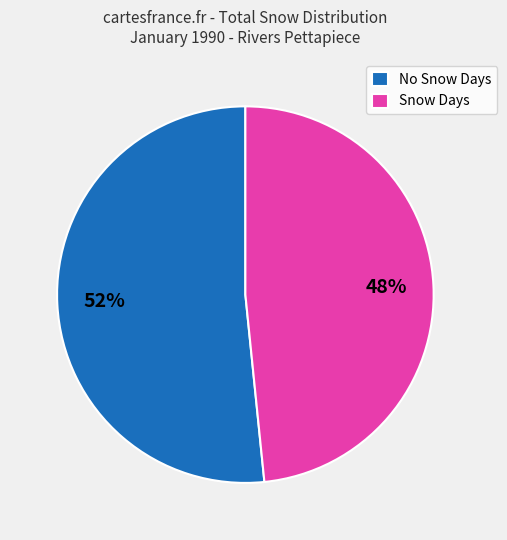

Which slice is the largest?

No Snow Days